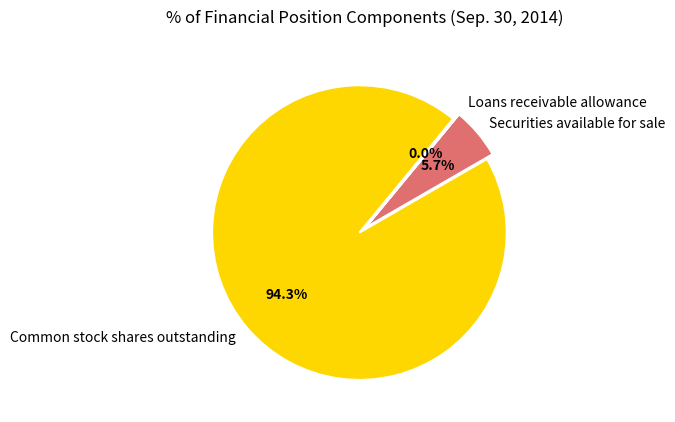

To the nearest percent, what is the average slice percentage?

33%